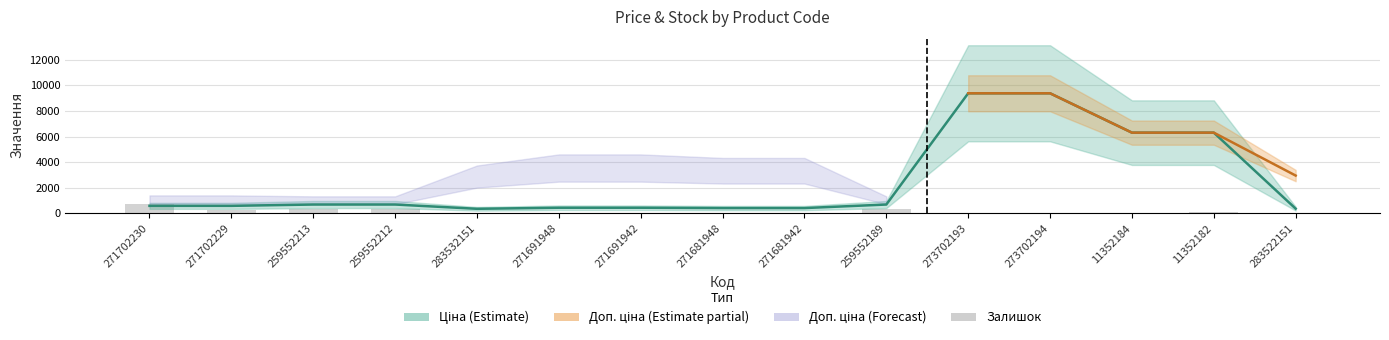

How many values are below 22?

7